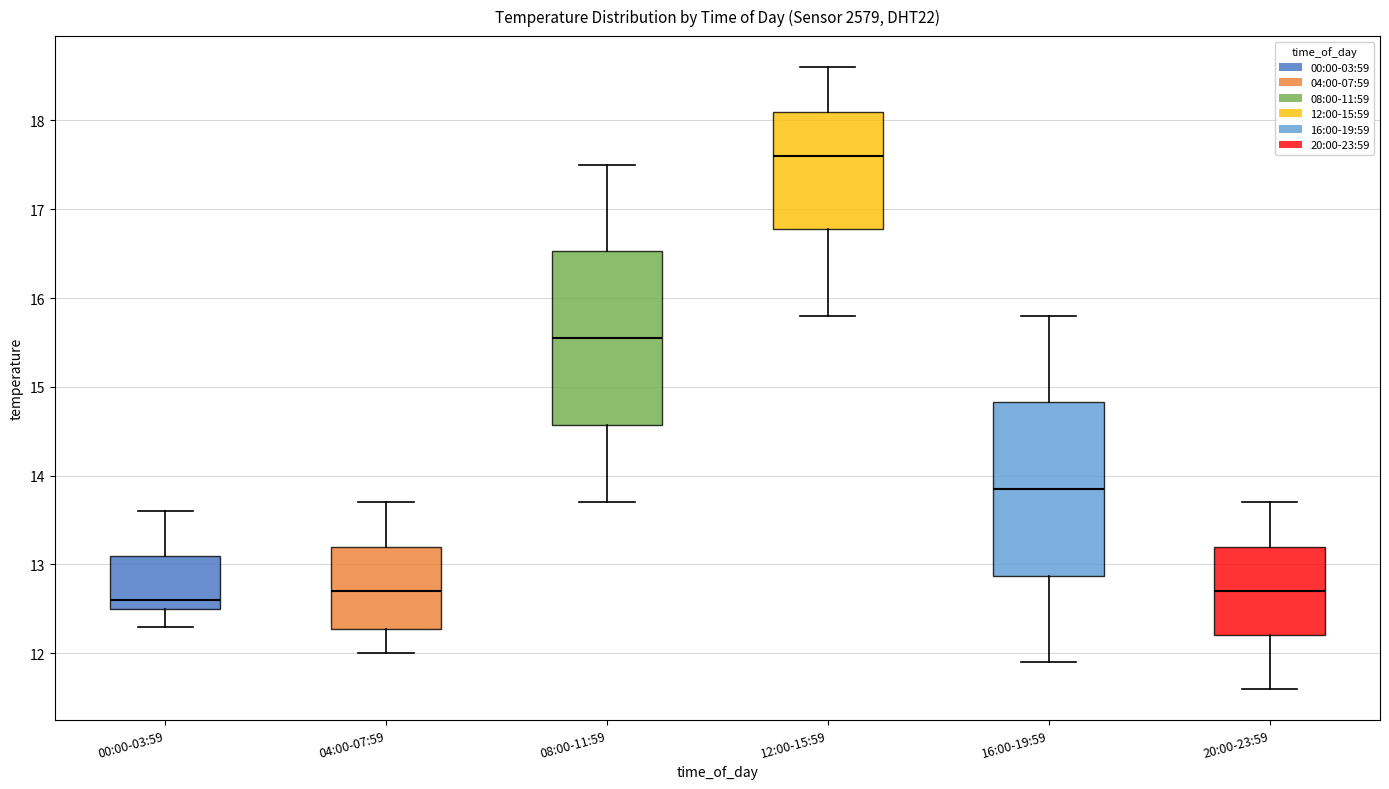

Reading left to right, transcribe this box plot: for each box, give where its median line is, the range the box spans, and where its two whiskers end, as read against the y-axis. The values are not printed on the chart, so give them approximately, as read against the axis.

00:00-03:59: median 12.6, box 12.5 to 13.1, whiskers 12.3 to 13.6
04:00-07:59: median 12.7, box 12.3 to 13.2, whiskers 12.0 to 13.7
08:00-11:59: median 15.6, box 14.6 to 16.5, whiskers 13.7 to 17.5
12:00-15:59: median 17.6, box 16.8 to 18.1, whiskers 15.8 to 18.6
16:00-19:59: median 13.9, box 12.9 to 14.8, whiskers 11.9 to 15.8
20:00-23:59: median 12.7, box 12.2 to 13.2, whiskers 11.6 to 13.7